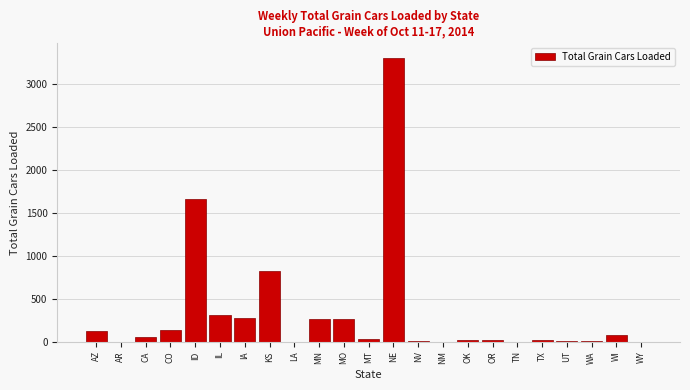

What is the sum of all values?

7387